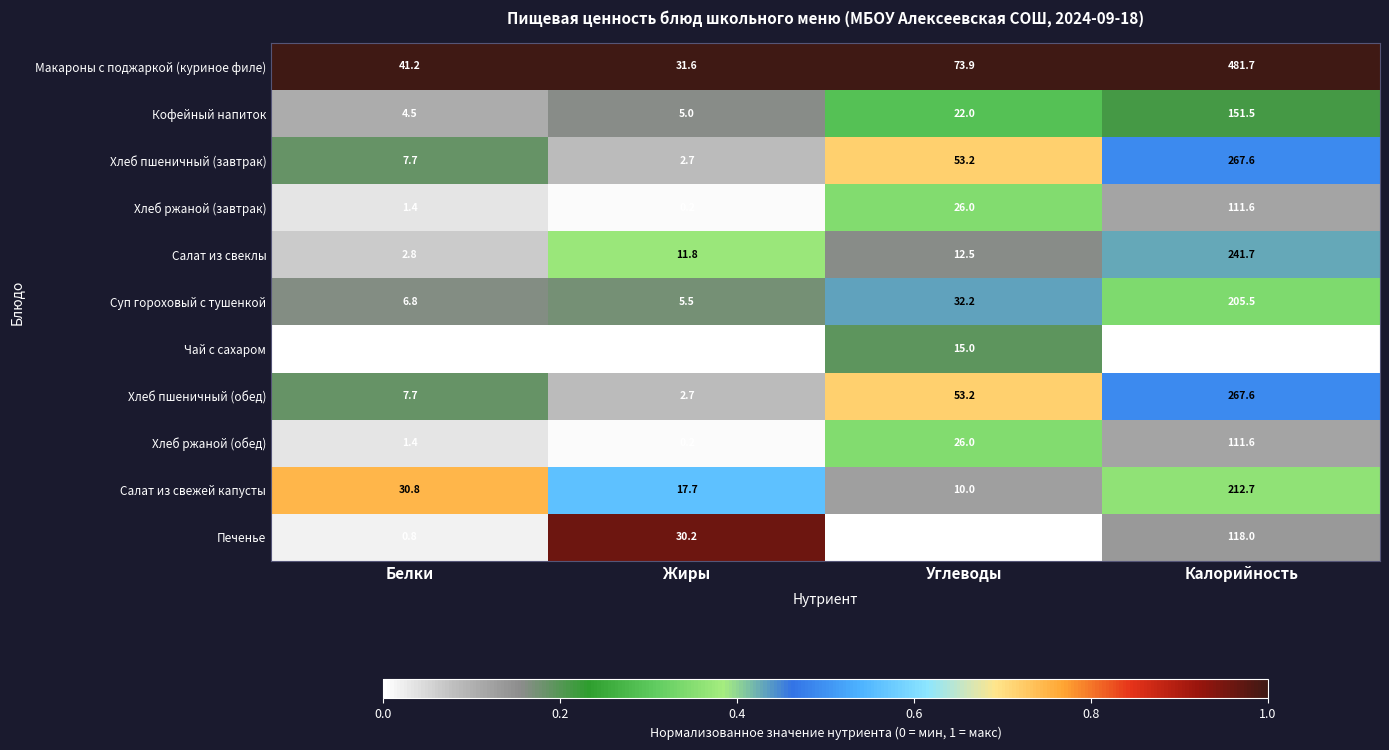

The value of Салат из свежей капусты at Углеводы is 10.0. True or false?

True